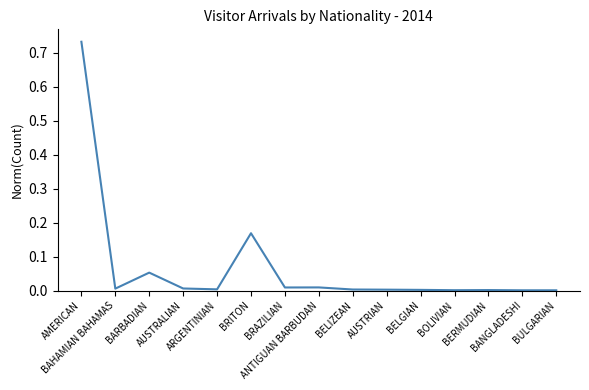

Between BANGLADESHI and BOLIVIAN, which is larger?

BOLIVIAN